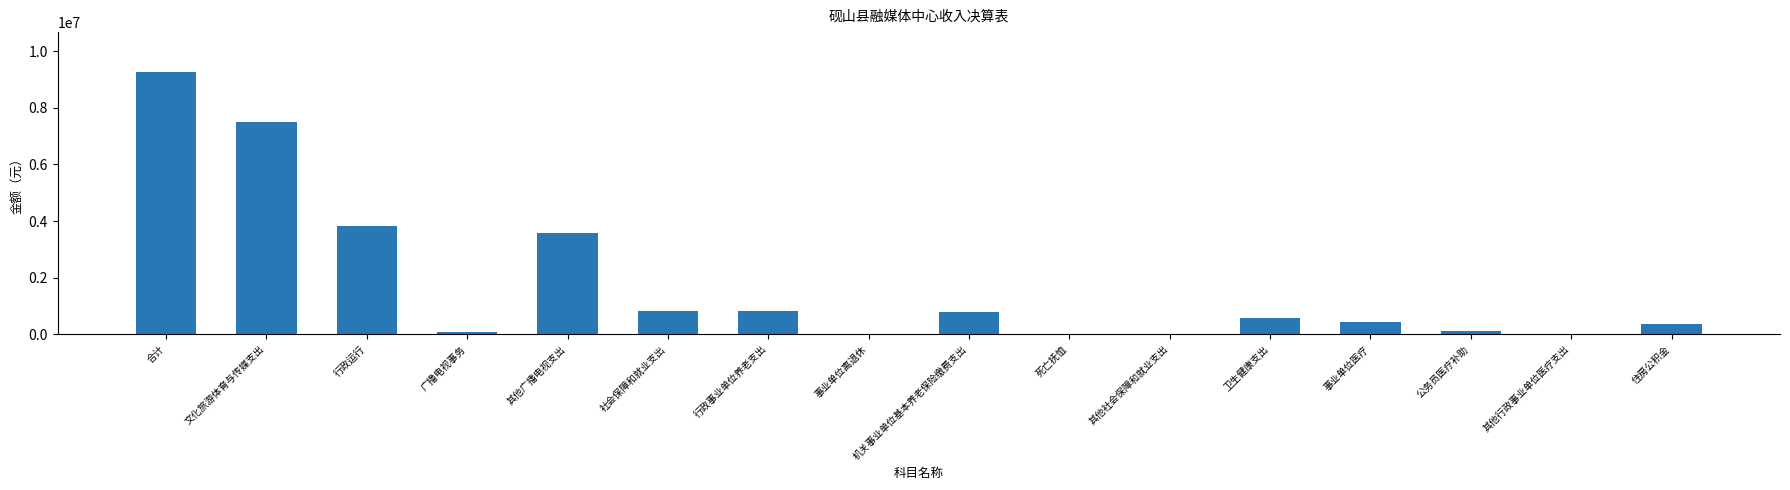

What is the difference between the values at 事业单位离退休 and 行政事业单位养老支出?

805982.8